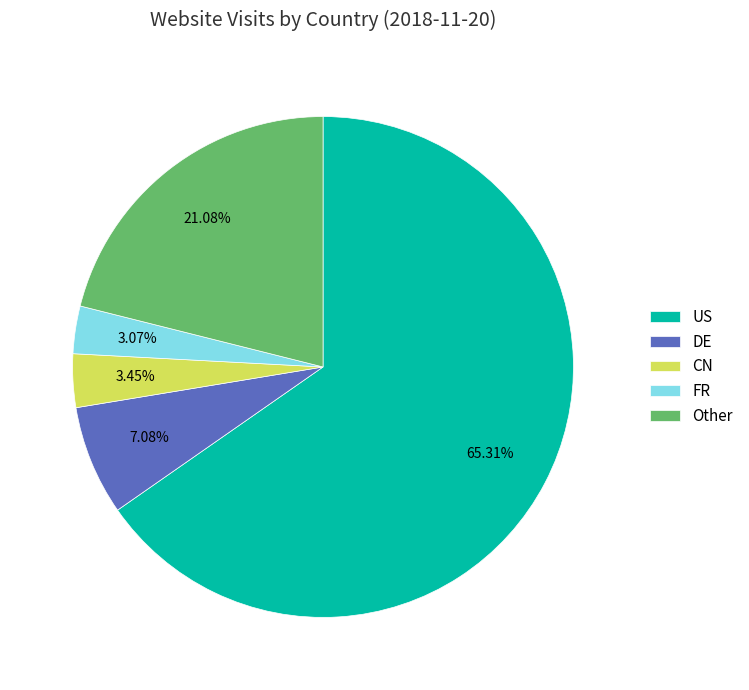

Which has a higher value, CN or DE?

DE